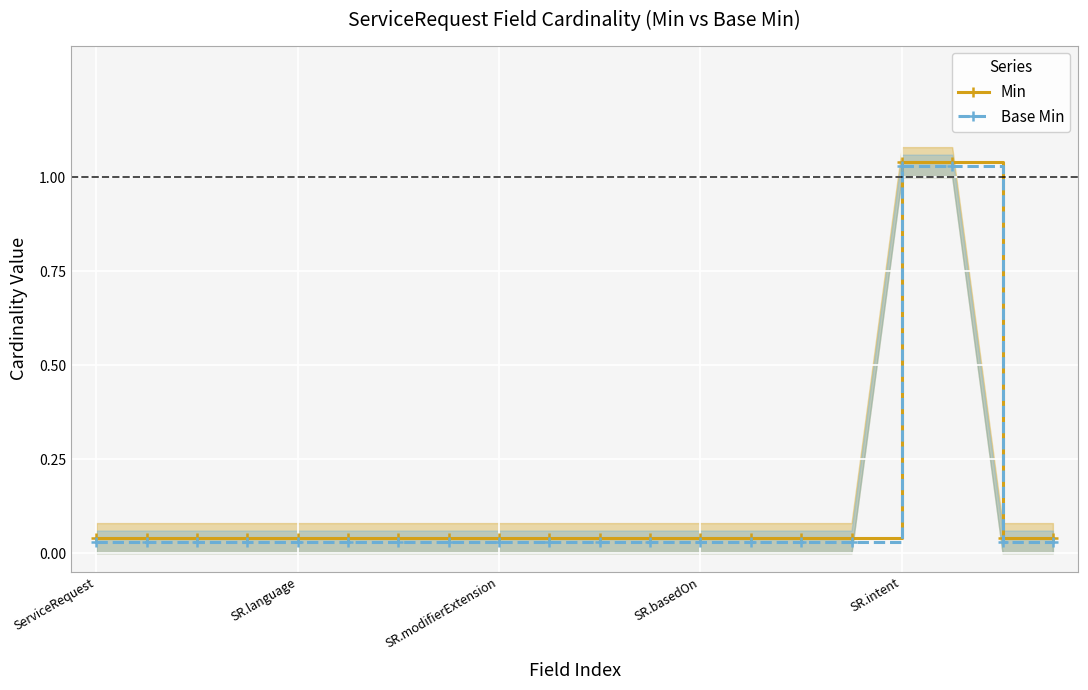

At which category does the chart reach its minimum across all series?

ServiceRequest